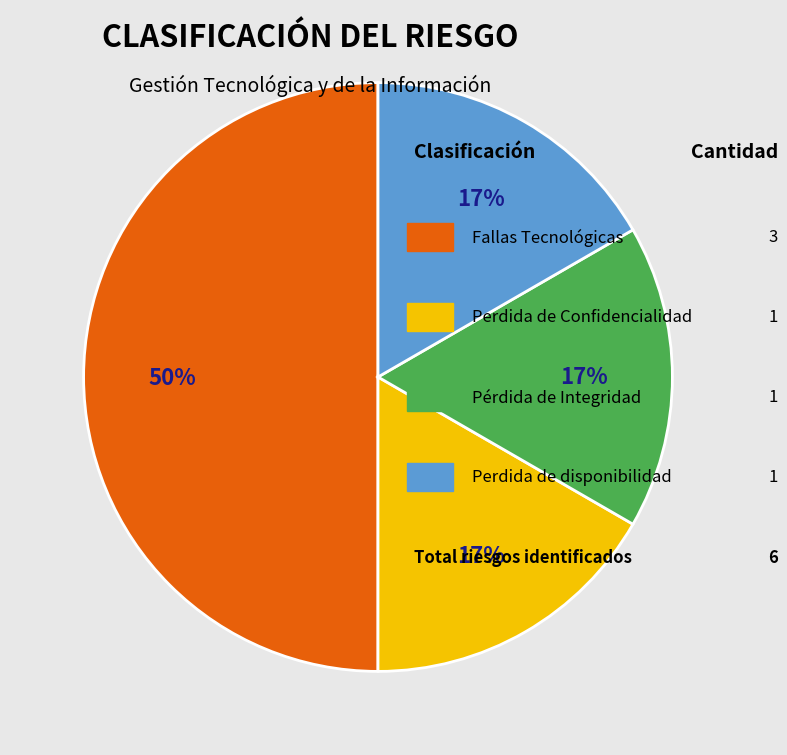

To the nearest percent, what is the difference between the largest and smallest slice percentages?

33%